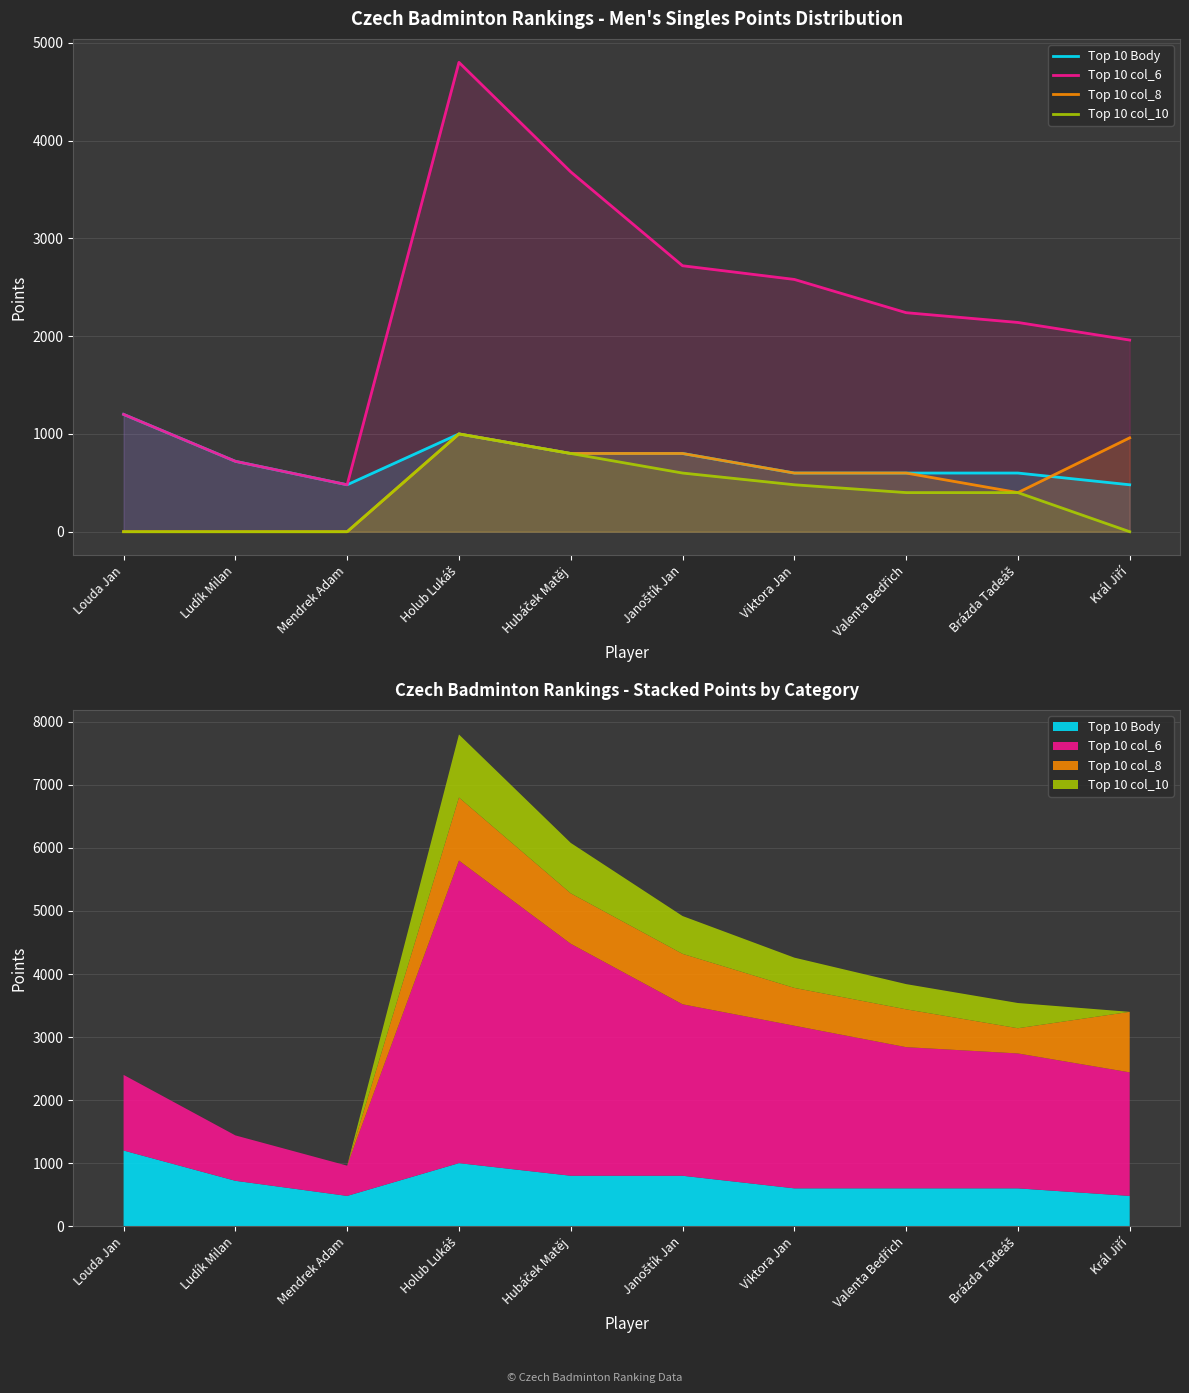

How many categories are shown in the chart?

10